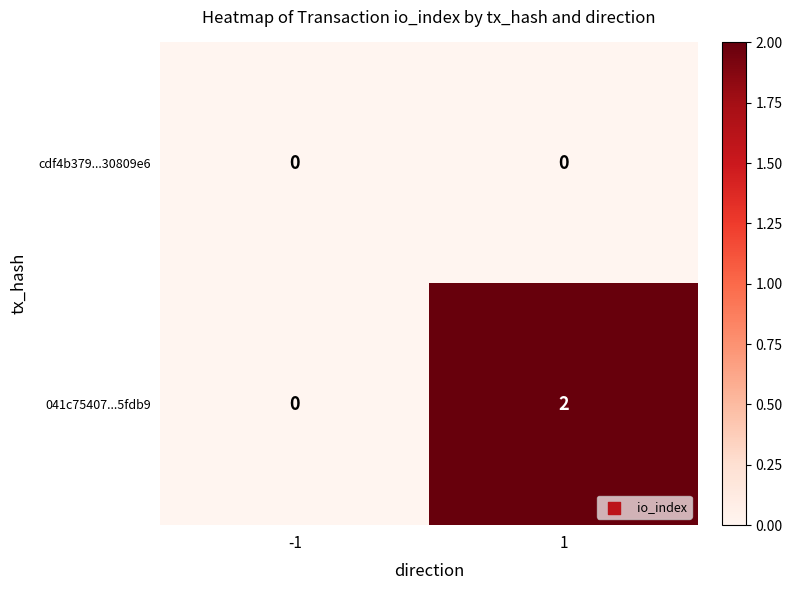

How many values in the 041c75407...5fdb9 series are below 2?

1